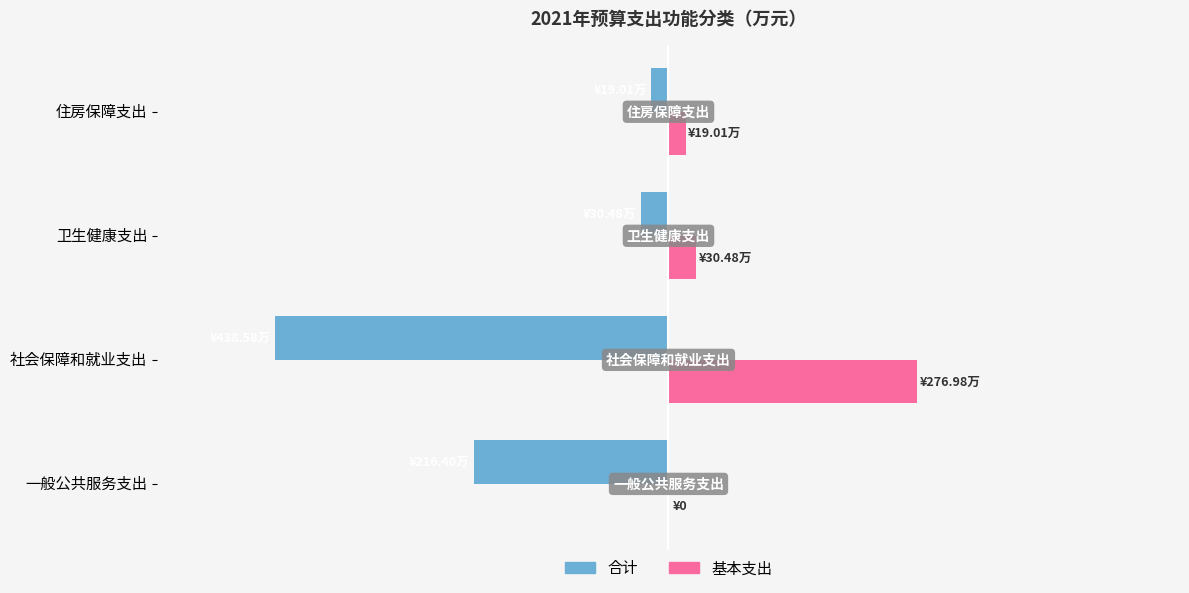

What are all the series names shown in the legend?

合计, 基本支出